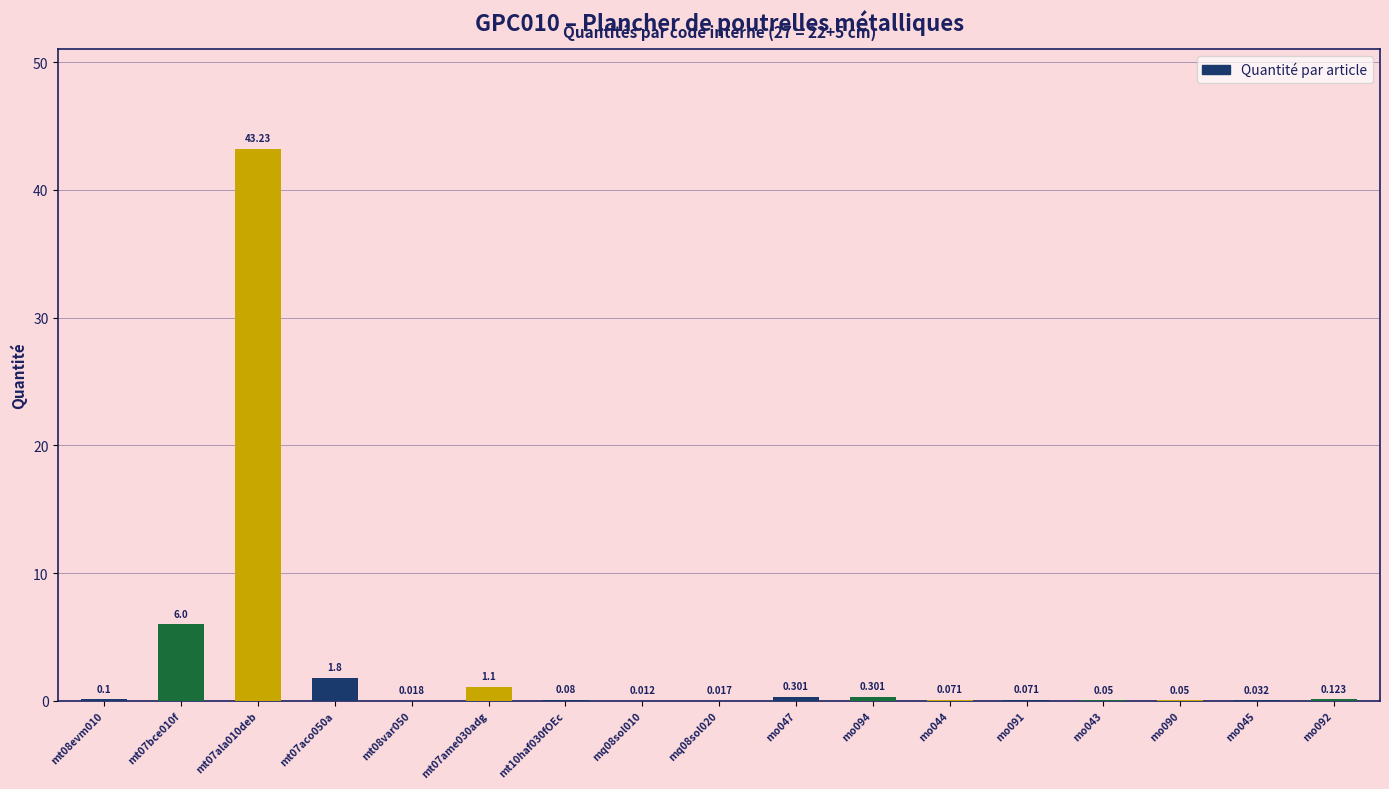

How many series are shown in this chart?

1